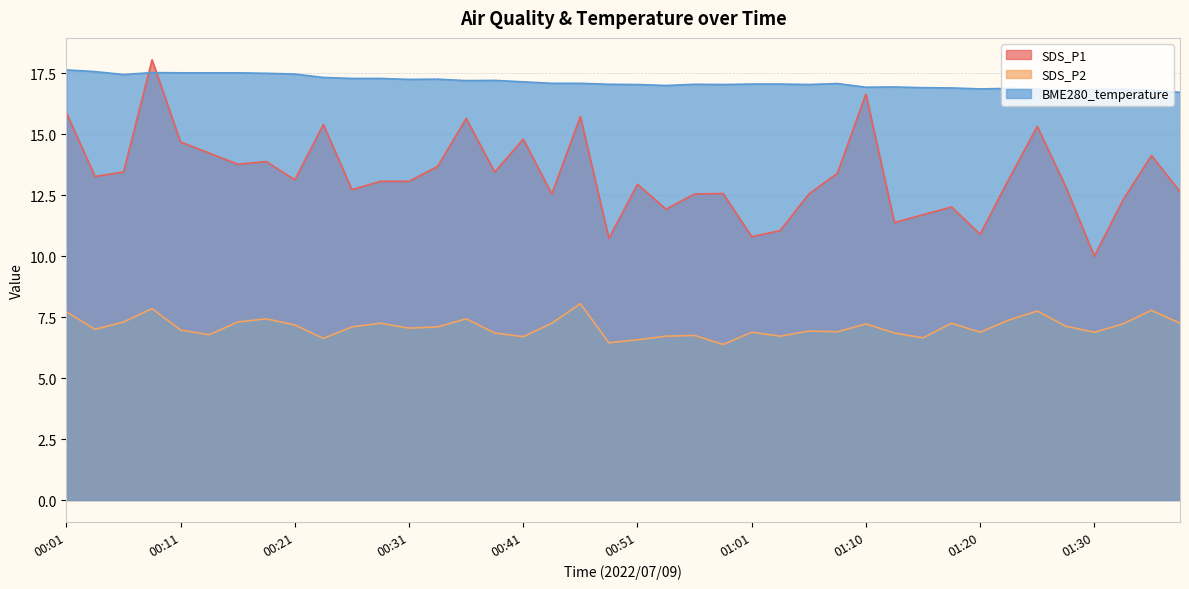

True or false: SDS_P1 and SDS_P2 intersect in this chart.

False